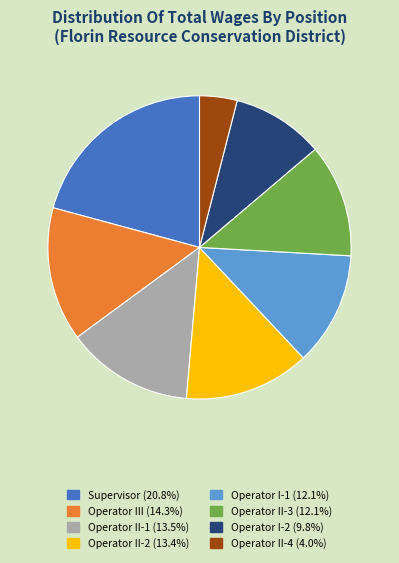

Is there a majority slice in this chart?

No